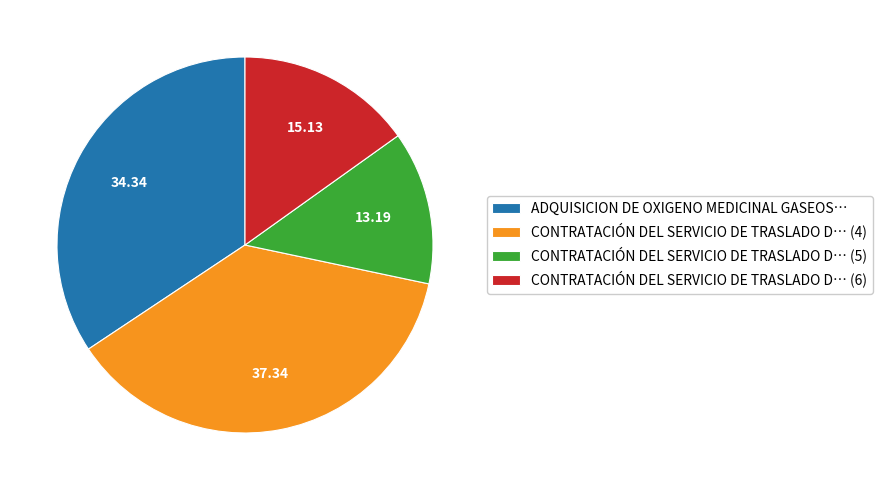

Rank the categories by value from highest to lowest.

CONTRATACIÓN DEL SERVICIO DE TRASLADO D… (4), ADQUISICION DE OXIGENO MEDICINAL GASEOS…, CONTRATACIÓN DEL SERVICIO DE TRASLADO D… (6), CONTRATACIÓN DEL SERVICIO DE TRASLADO D… (5)